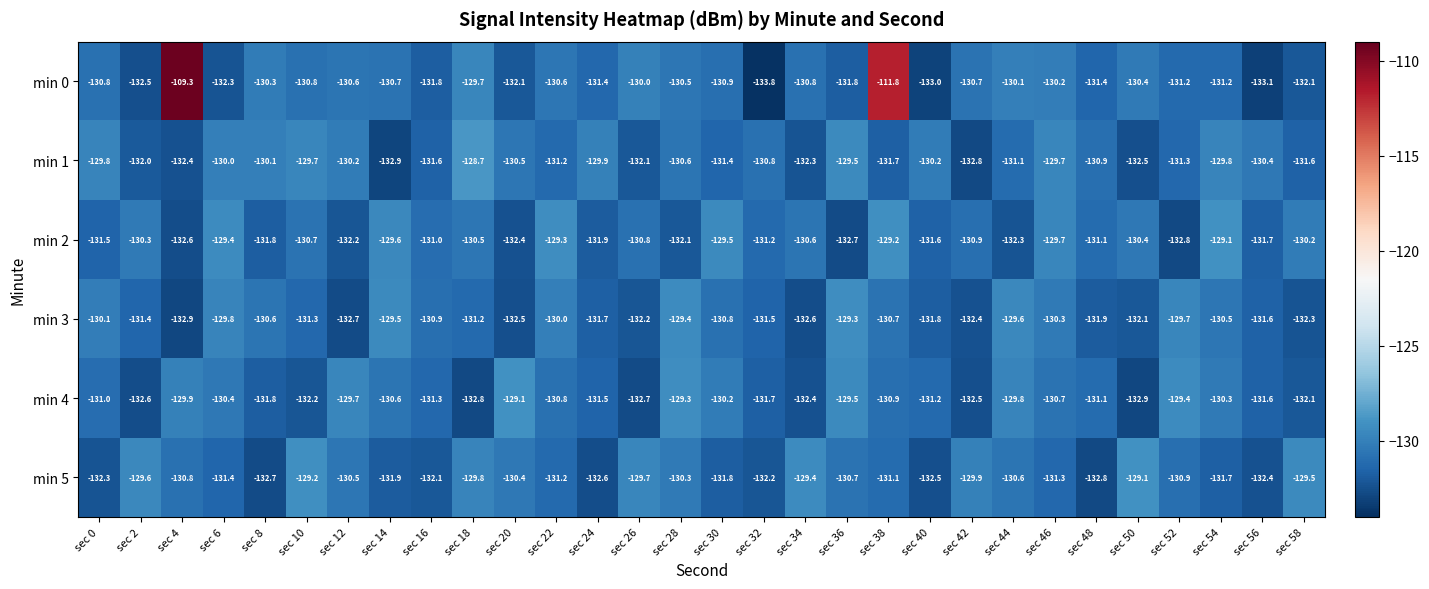

At which label is min 1 closest to -130?

sec 6